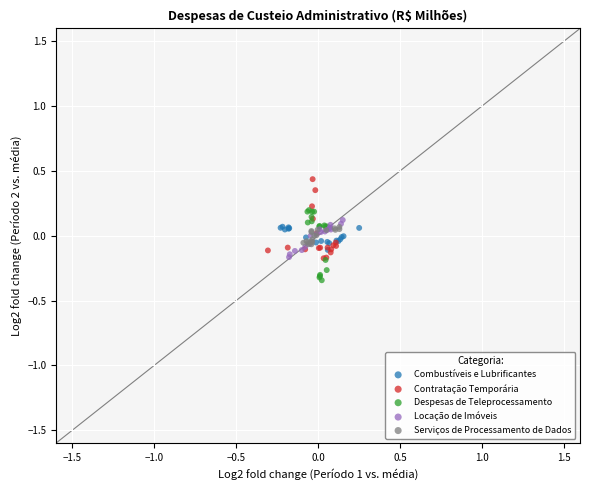

Which series has the widest spread of Y values?

Contratação Temporária